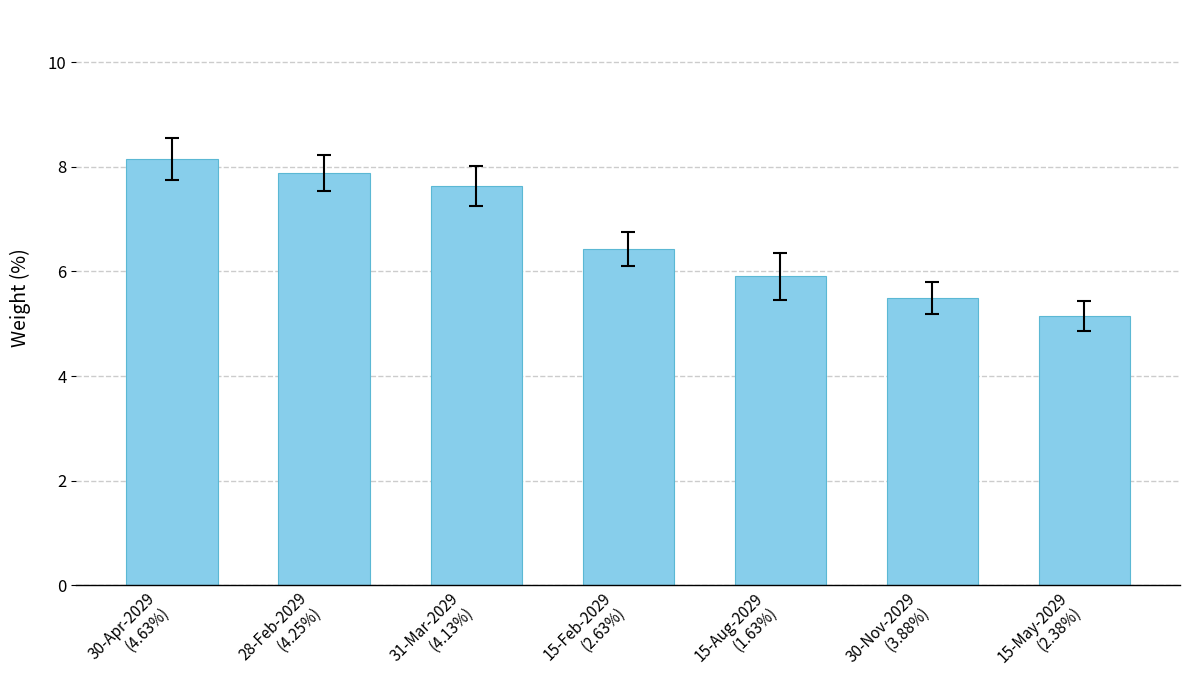

What is the difference between the values at 15-Aug-2029
(1.63%) and 15-Feb-2029
(2.63%)?

0.5